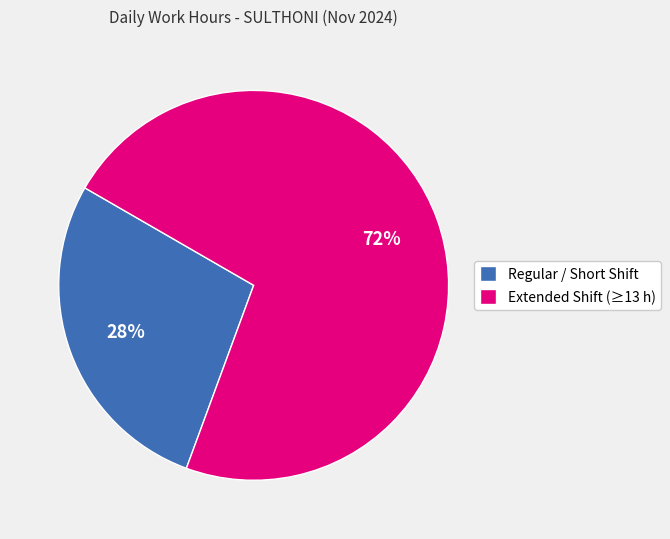

True or false: Regular / Short Shift accounts for 28% of the total.

True